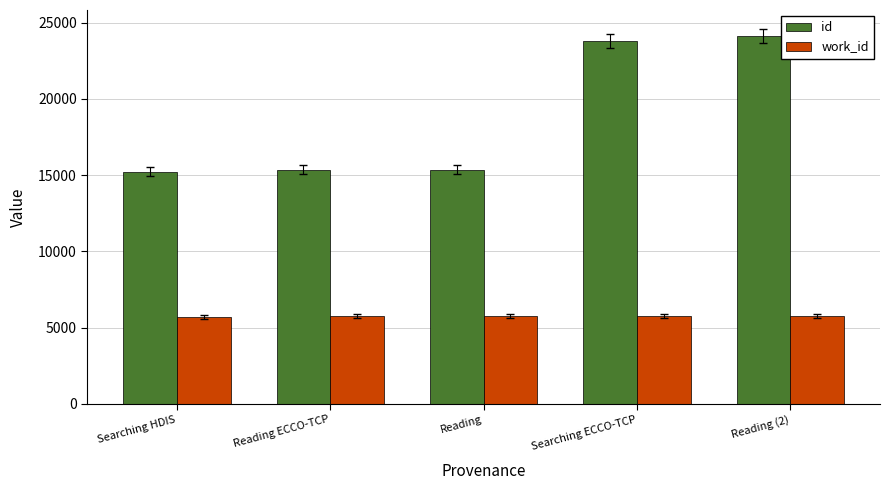

At Reading ECCO-TCP, list the series in order from largest to smallest.

id, work_id